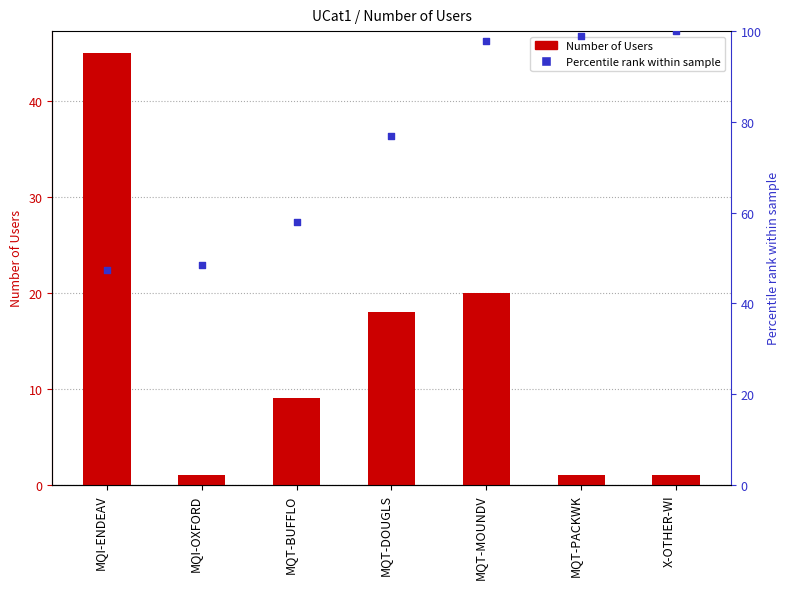

Which series has the largest Y range (max minus min)?

Percentile rank within sample